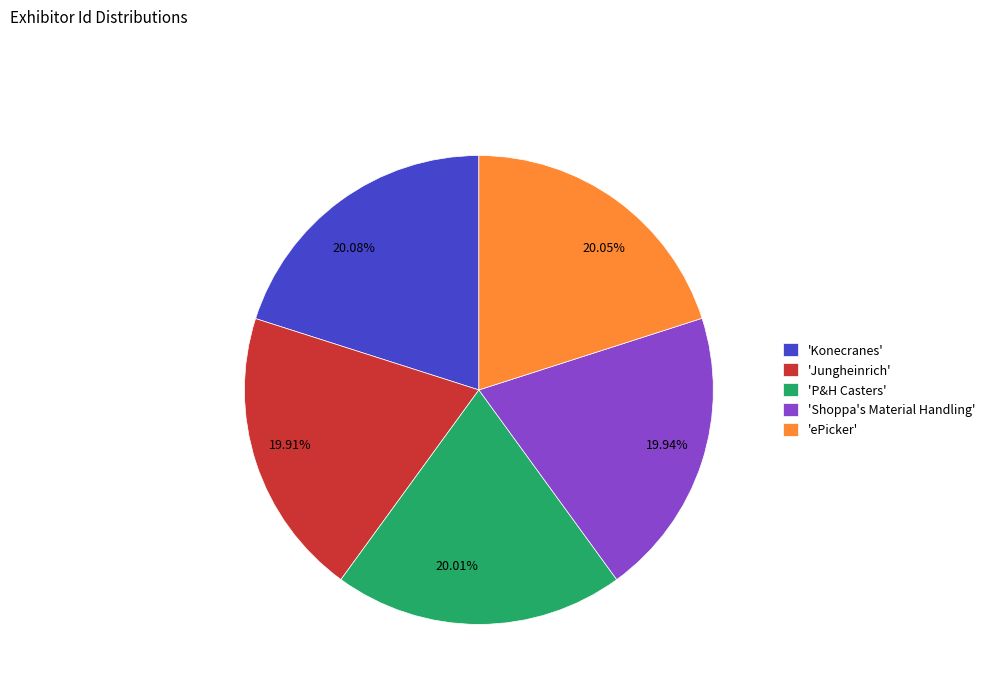

Is there any slice that represents more than half of the pie?

No